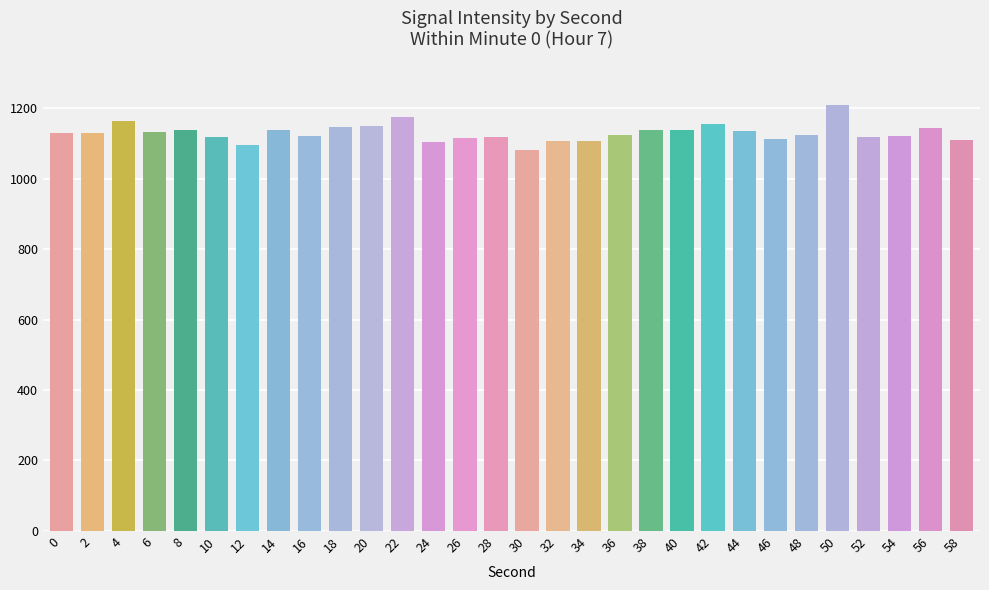

True or false: the data shows 1566.4 at 38.

False